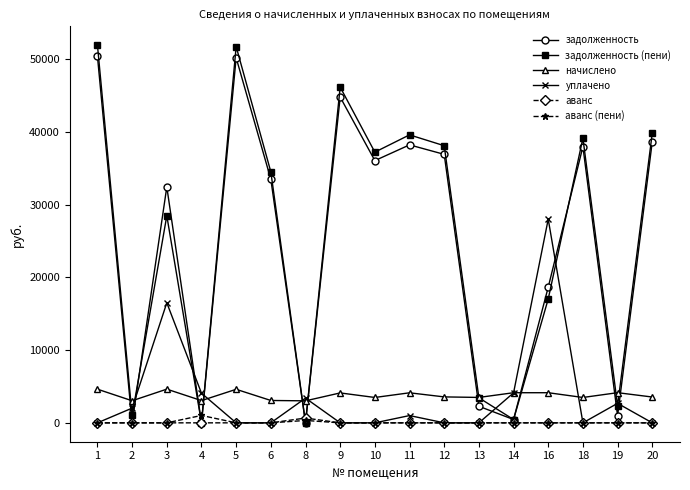

At how many categories does at least one series exceed 17566?

11